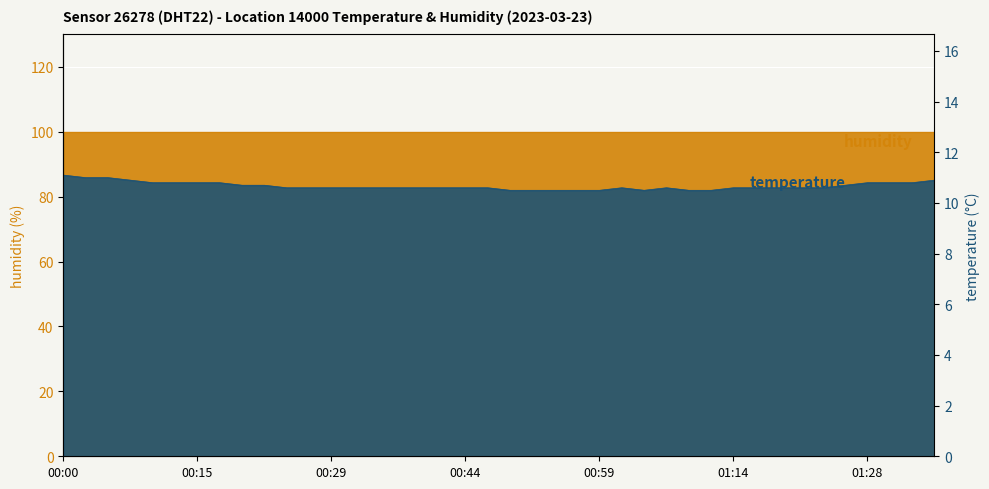

The value at 01:18 is 16.0. True or false?

False